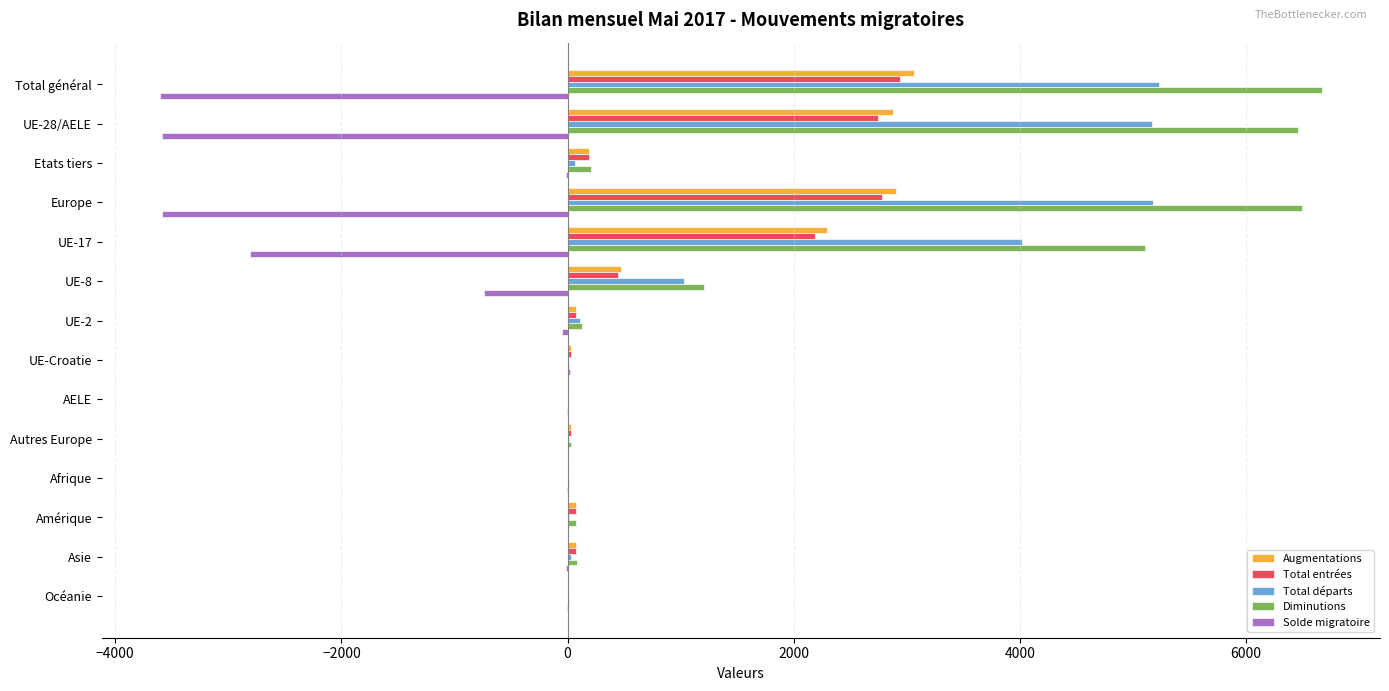

What is the greatest value displayed?

6671